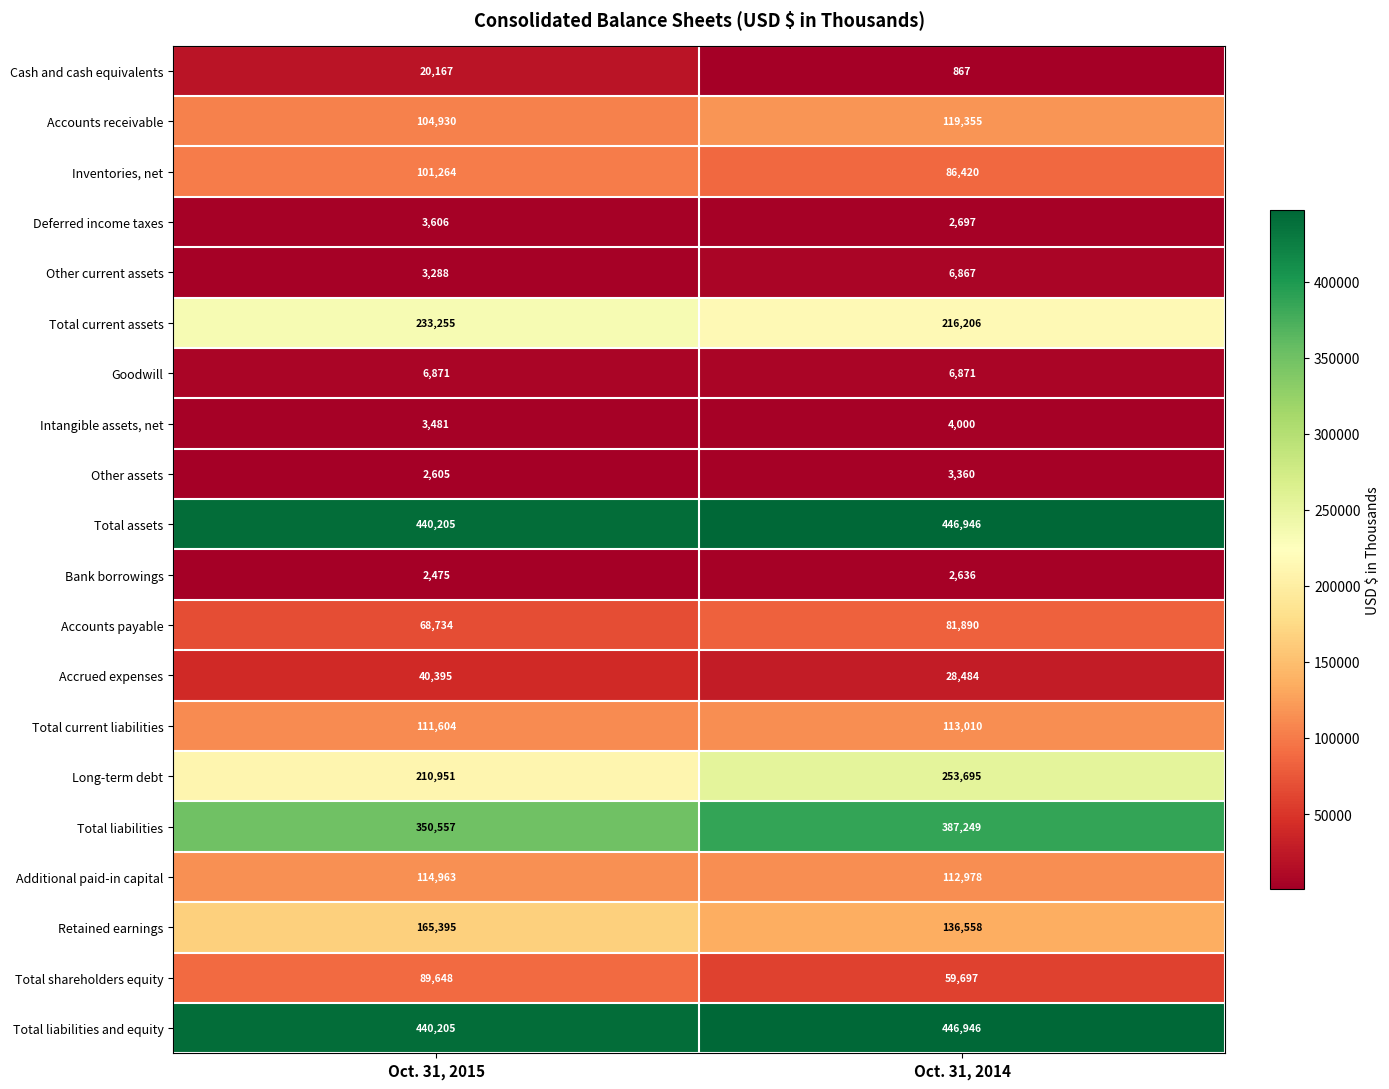

What is the spread (max minus min) of values at Oct. 31, 2015?

437730